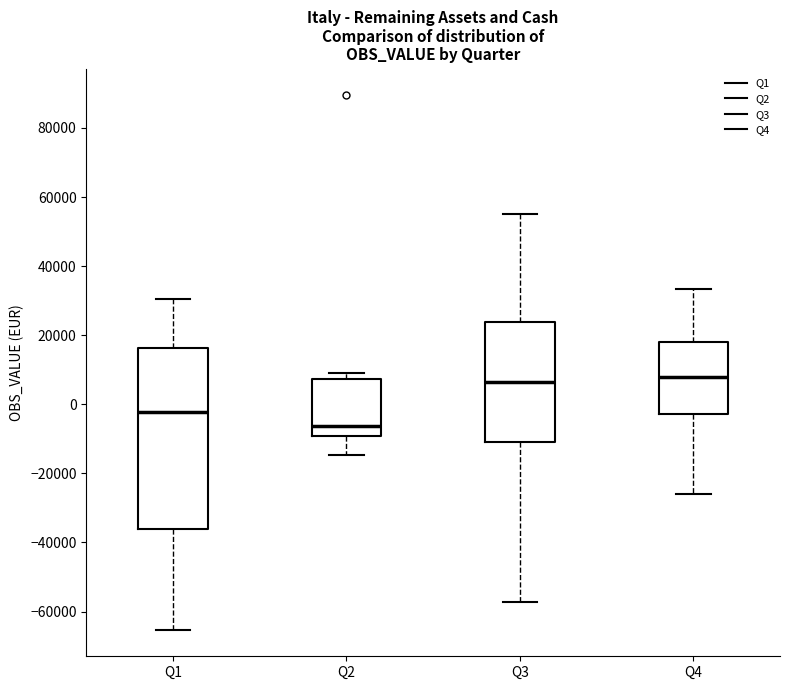

Reading left to right, transcribe this box plot: for each box, give where its median line is, the range the box spans, and where its two whiskers end, as read against the y-axis. The values are not printed on the chart, so give them approximately, as read against the axis.

Q1: median -2000, box -36000 to 16000, whiskers -66000 to 30000
Q2: median -6000, box -10000 to 8000, whiskers -14000 to 10000
Q3: median 6000, box -10000 to 24000, whiskers -58000 to 56000
Q4: median 8000, box -2000 to 18000, whiskers -26000 to 34000